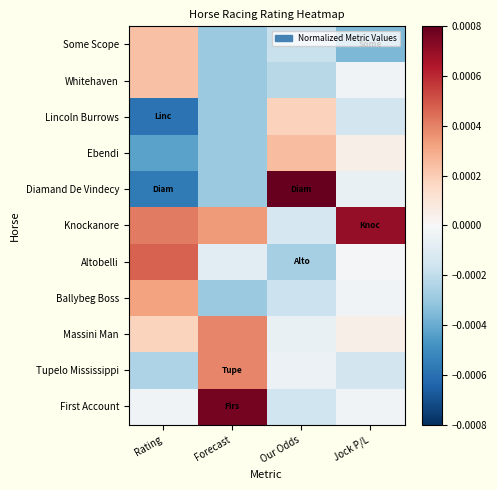

Reading right to left, list all the values displayed in this chart.

Some Scope: Jock P/L=-0.0	Our Odds=-0.0	Forecast=-0.0	Rating=0.0
Whitehaven: Jock P/L=-0.0	Our Odds=-0.0	Forecast=-0.0	Rating=0.0
Lincoln Burrows: Jock P/L=-0.0	Our Odds=0.0	Forecast=-0.0	Rating=-0.0
Ebendi: Jock P/L=0.0	Our Odds=0.0	Forecast=-0.0	Rating=-0.0
Diamand De Vindecy: Jock P/L=-0.0	Our Odds=0.0	Forecast=-0.0	Rating=-0.0
Knockanore: Jock P/L=0.0	Our Odds=-0.0	Forecast=0.0	Rating=0.0
Altobelli: Jock P/L=-0.0	Our Odds=-0.0	Forecast=-0.0	Rating=0.0
Ballybeg Boss: Jock P/L=-0.0	Our Odds=-0.0	Forecast=-0.0	Rating=0.0
Massini Man: Jock P/L=0.0	Our Odds=-0.0	Forecast=0.0	Rating=0.0
Tupelo Mississippi: Jock P/L=-0.0	Our Odds=-0.0	Forecast=0.0	Rating=-0.0
First Account: Jock P/L=-0.0	Our Odds=-0.0	Forecast=0.0	Rating=-0.0